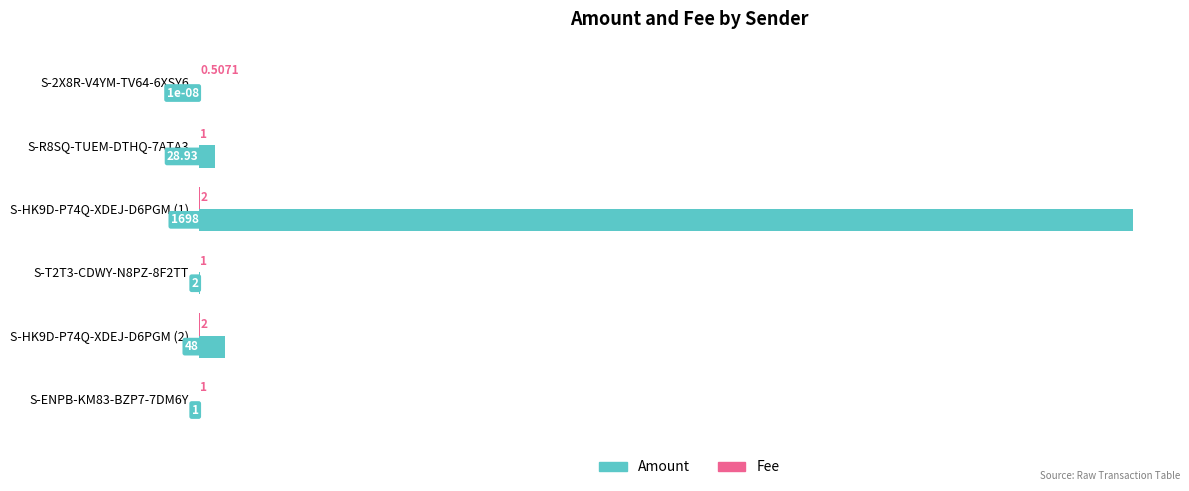

Which series has the largest total across all categories?

Amount